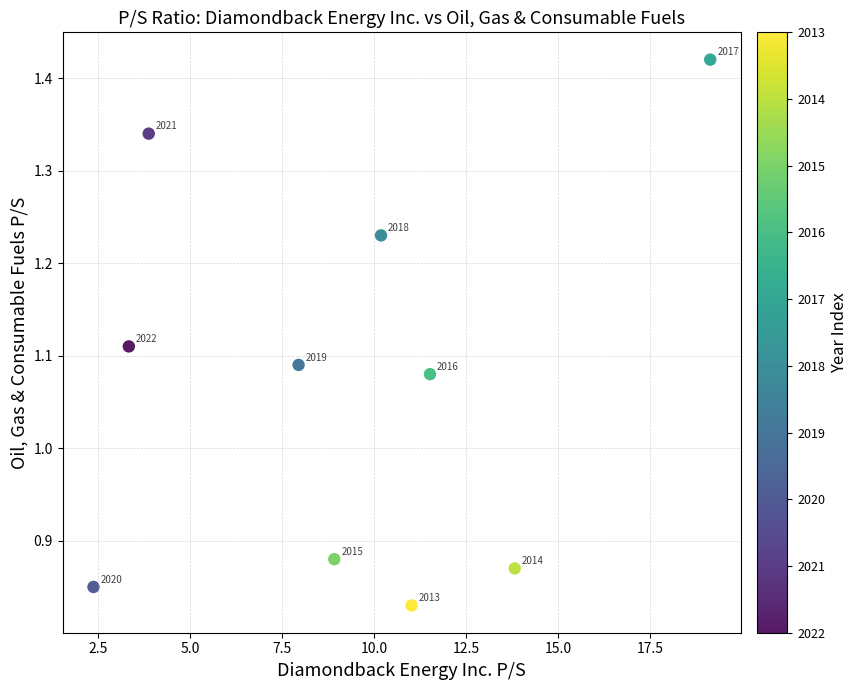

What is the range of Y values (max minus min)?

0.6